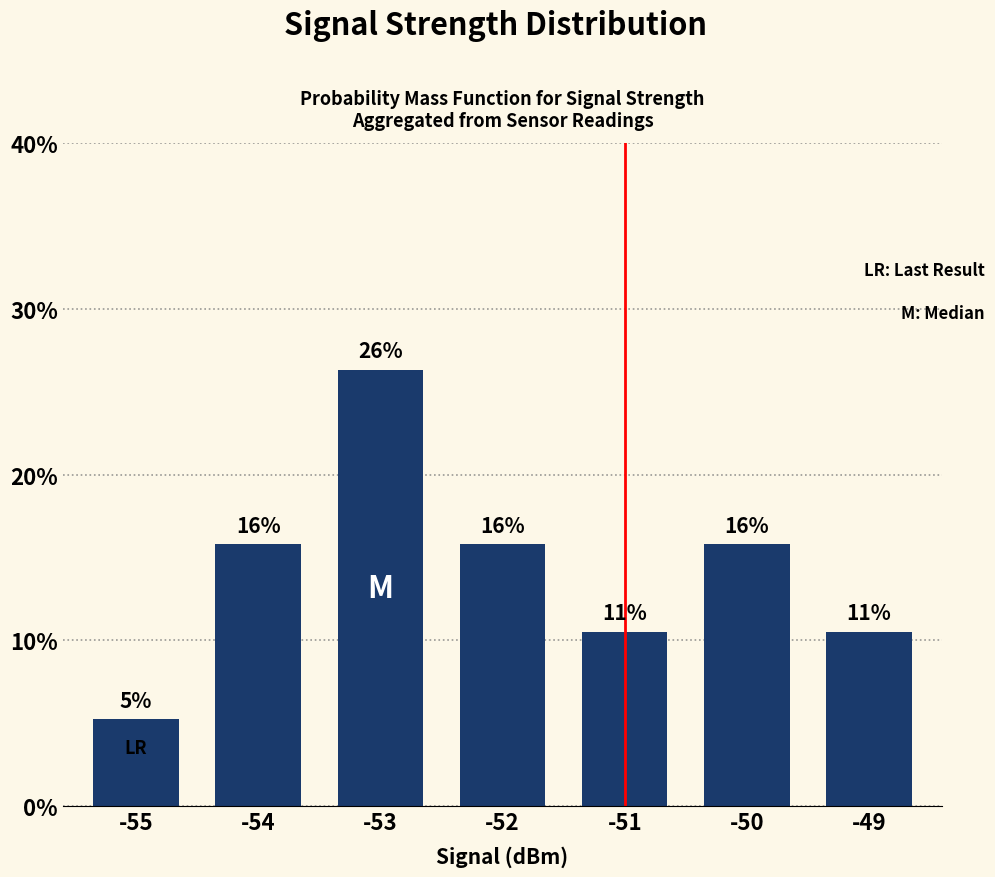

Are the bars horizontal?

No